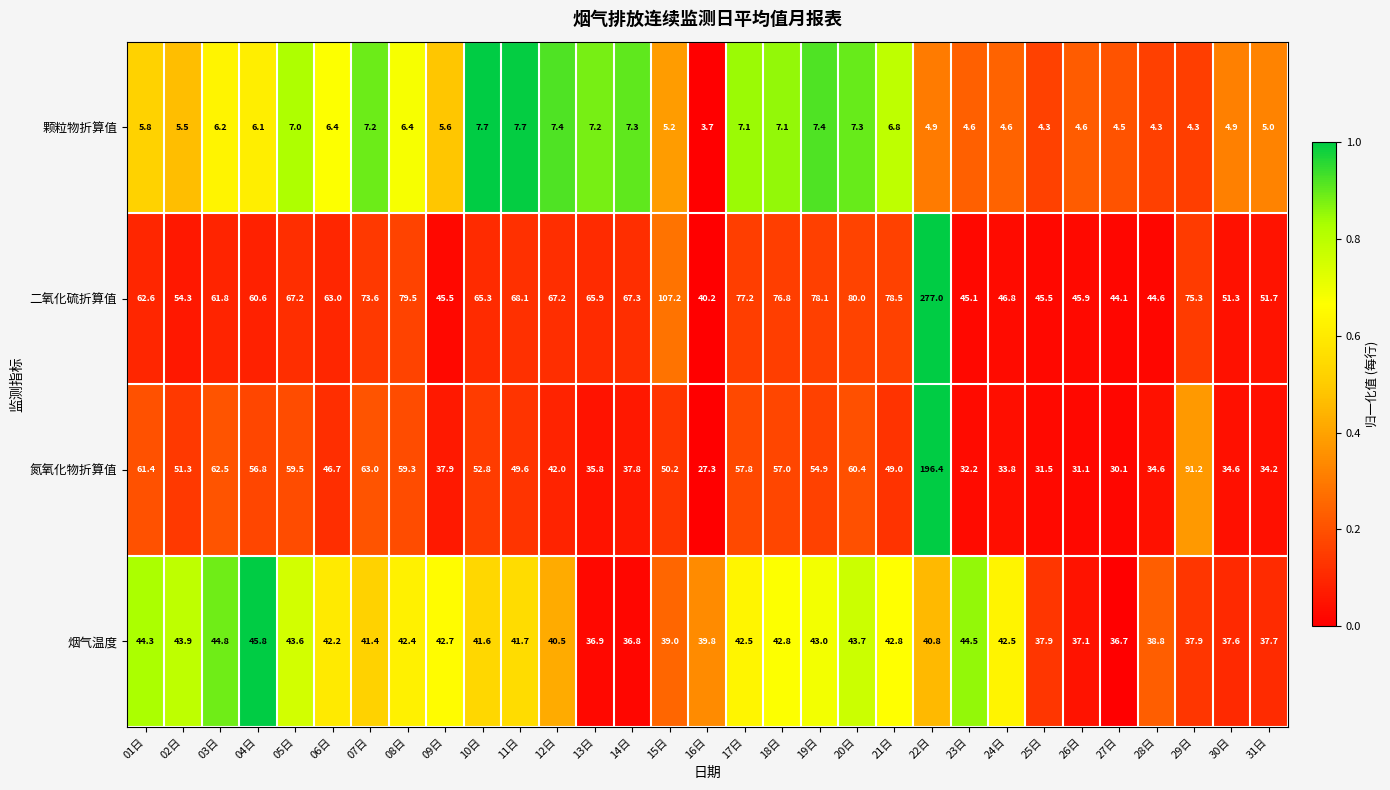

What is the difference between the highest and lowest values at 03日?

56.3